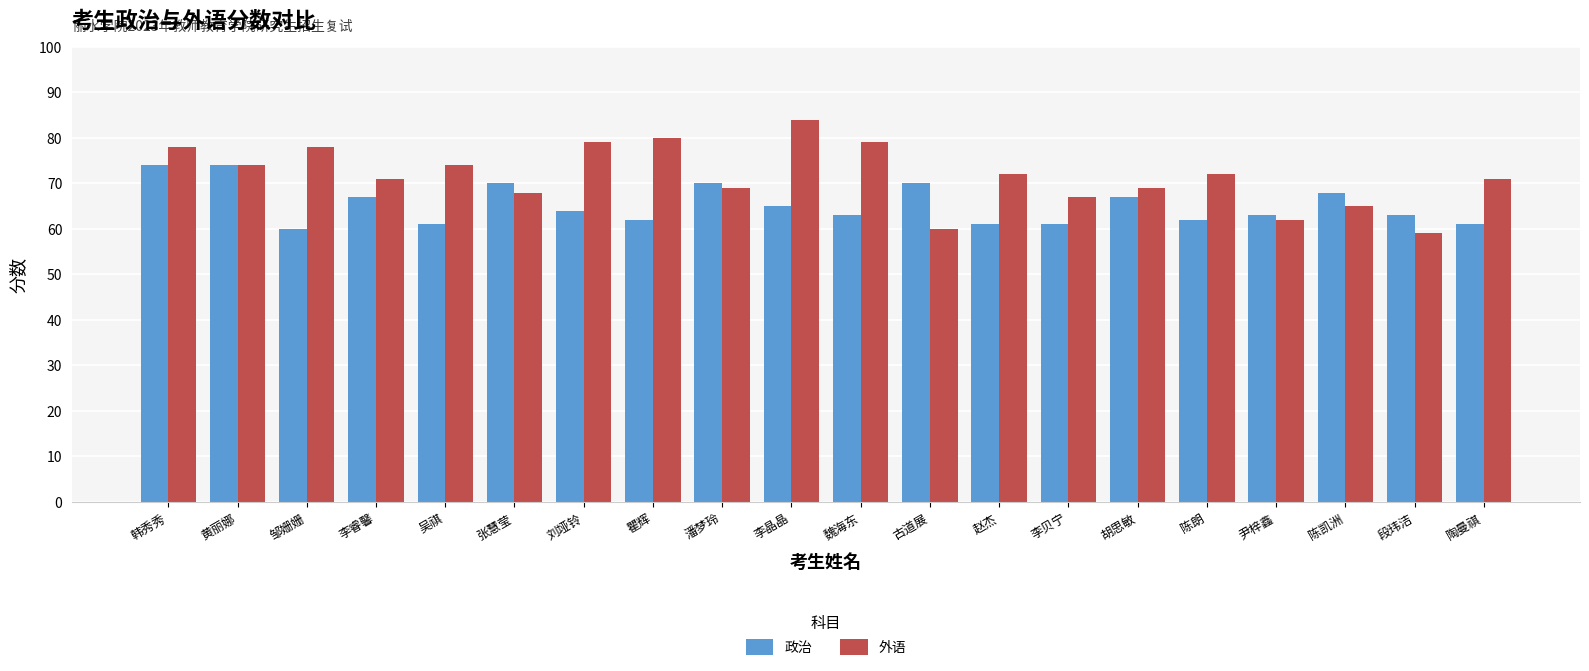

What is the label of the 4th bar from the left?

李睿馨